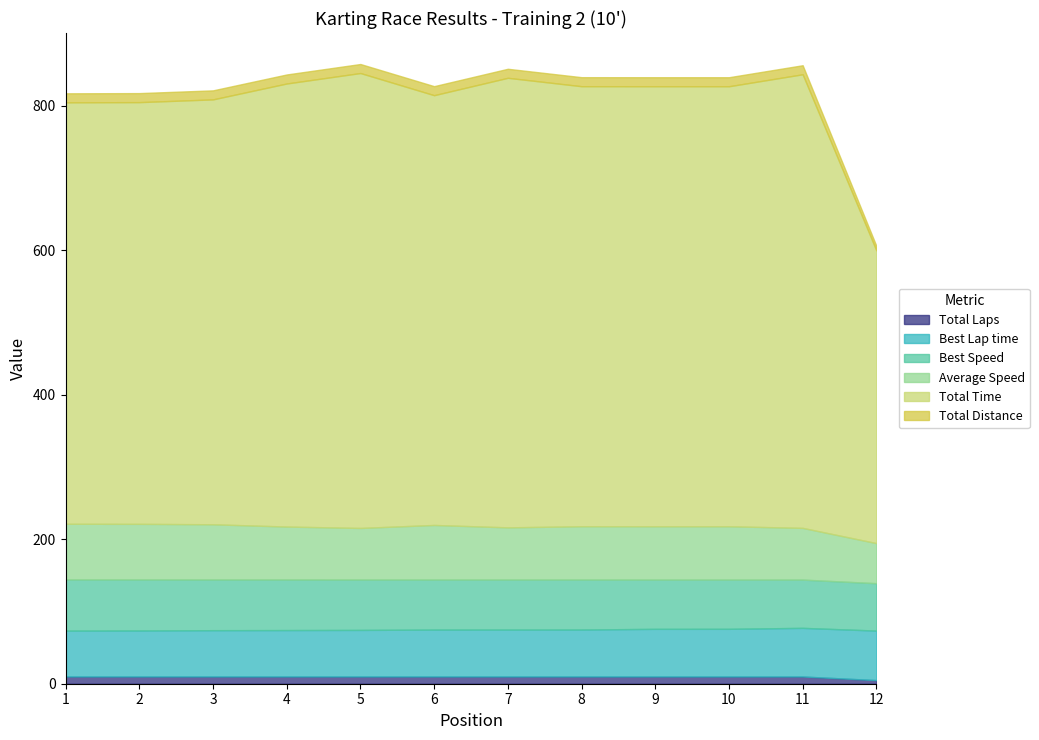

Reading right to left, what are all the values shown in this chart?

Total Laps: 12=5.0	11=10.0	10=10.0	9=10.0	8=10.0	7=10.0	6=10.0	5=10.0	4=10.0	3=10.0	2=10.0	1=10.0
Best Lap time: 12=68.6	11=67.4	10=66.0	9=66.0	8=65.0	7=65.0	6=64.9	5=64.5	4=64.3	3=64.1	2=63.7	1=63.5
Best Speed: 12=65.6	11=66.8	10=68.2	9=68.2	8=69.2	7=69.3	6=69.3	5=69.8	4=70.0	3=70.2	2=70.6	1=70.8
Average Speed: 12=55.5	11=71.6	10=73.9	9=73.9	8=73.9	7=72.3	6=75.6	5=71.4	4=73.3	3=76.5	2=77.1	1=77.1
Total Time: 12=405.3	11=628.1	10=609.3	9=609.3	8=609.3	7=622.5	6=595.1	5=629.9	4=613.5	3=588.4	2=583.9	1=583.6
Total Distance: 12=6.2	11=12.5	10=12.5	9=12.5	8=12.5	7=12.5	6=12.5	5=12.5	4=12.5	3=12.5	2=12.5	1=12.5